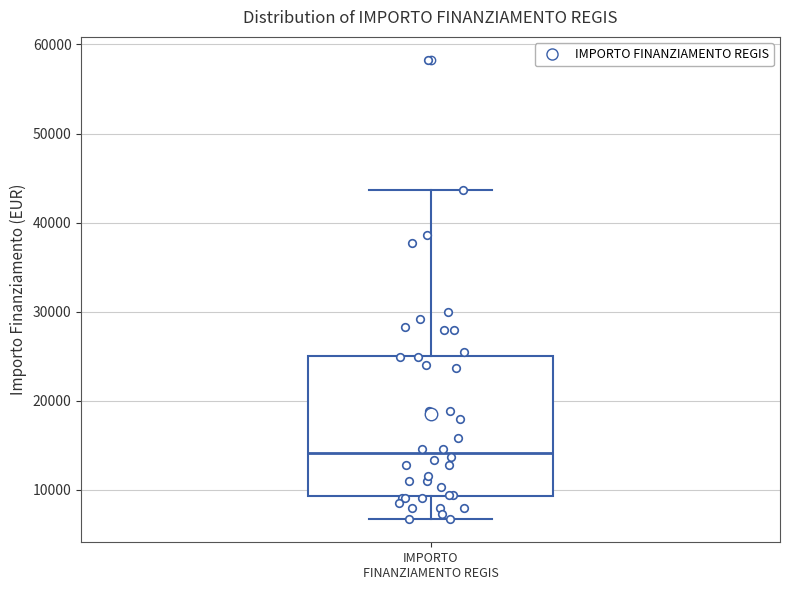

Read this box plot against the y-axis: the position of the median line, the range covered by the box, and the ends of both whiskers. The values are not printed on the chart, so give them approximately, as read against the axis.

median 14000, box 9000 to 25000, whiskers 7000 to 44000